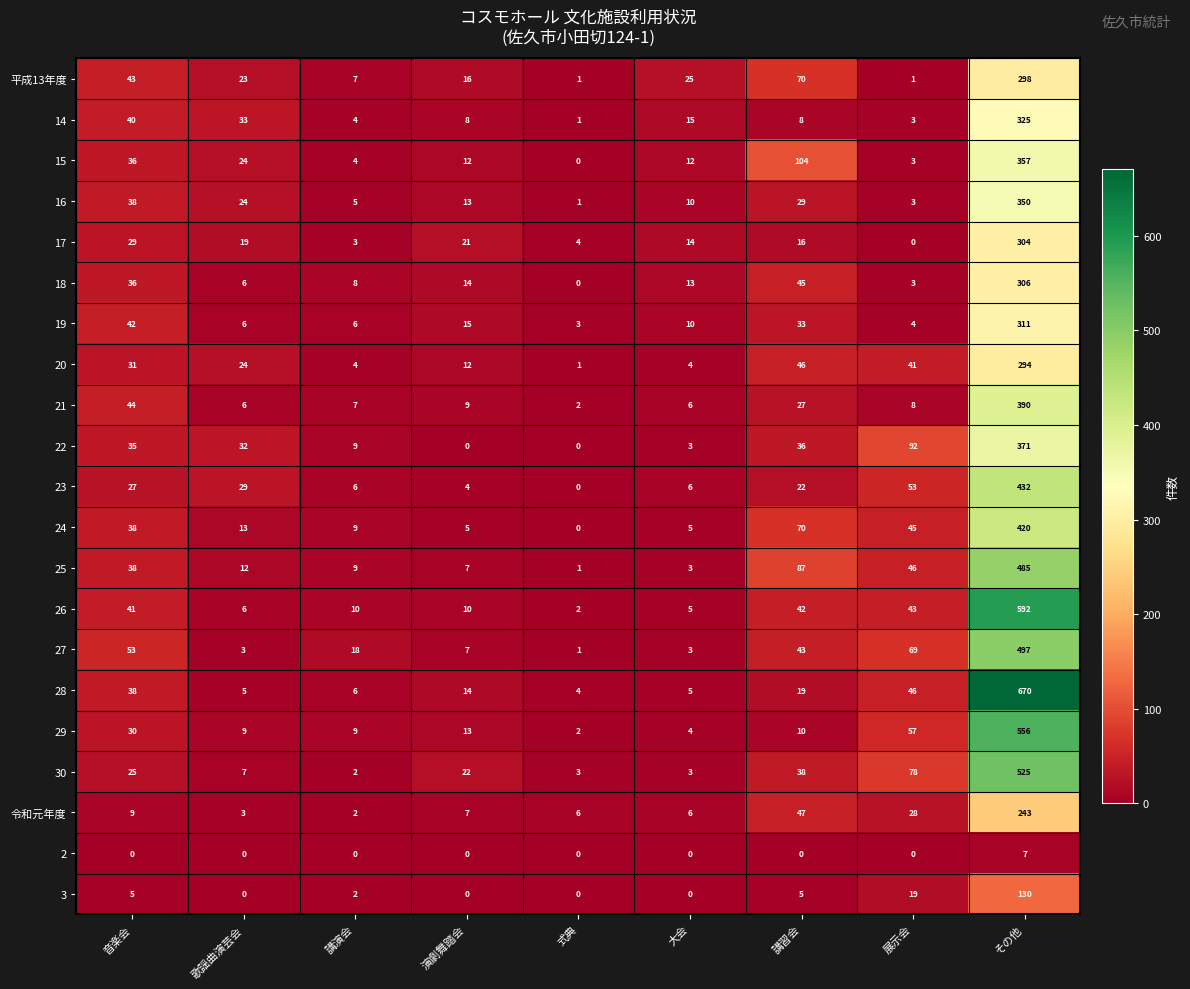

What is the total value across all series at 歌謡曲演芸会?

284